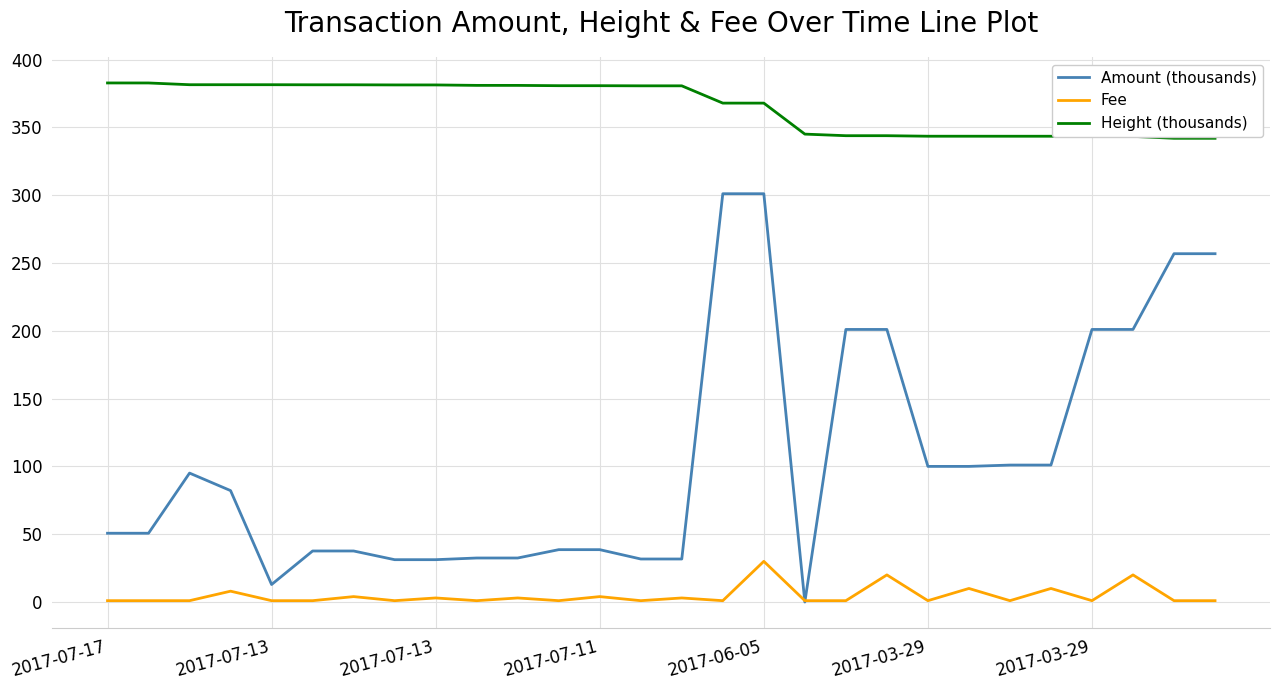

Which series has the widest spread of values?

Amount (thousands)